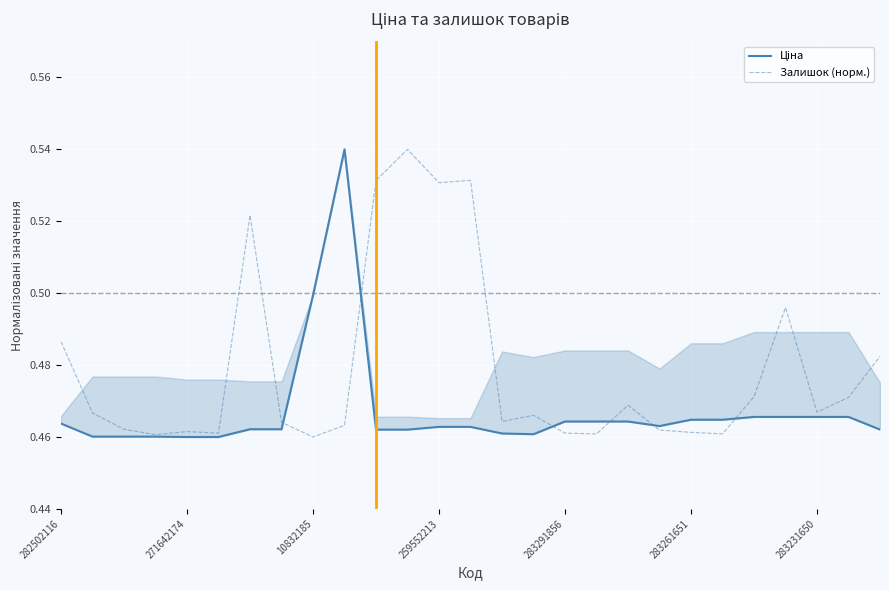

The Залишок (норм.) series shows 0.2 at 283291856. True or false?

False